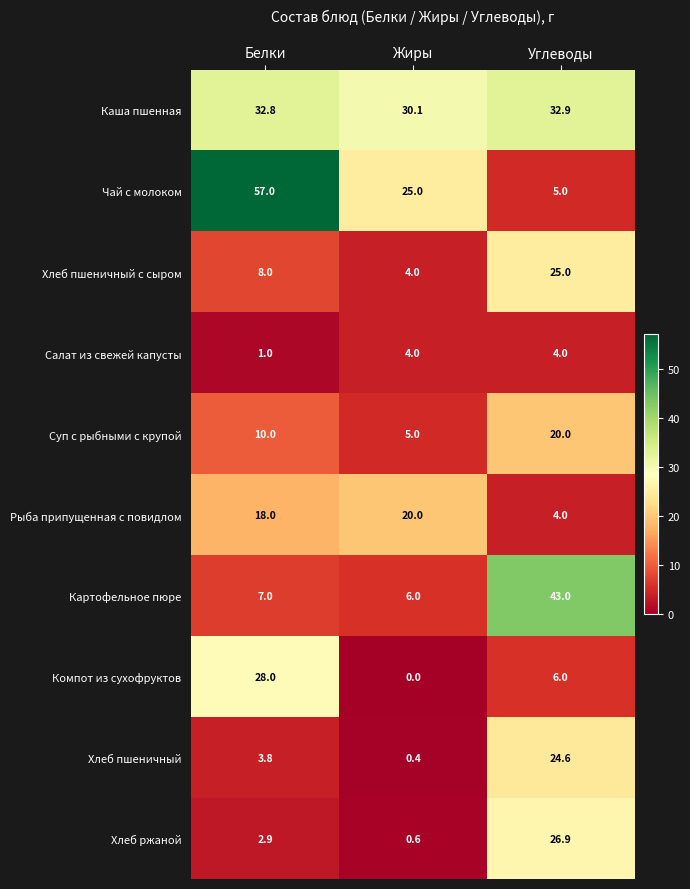

Where does the Чай с молоком series first go above 25?

Белки